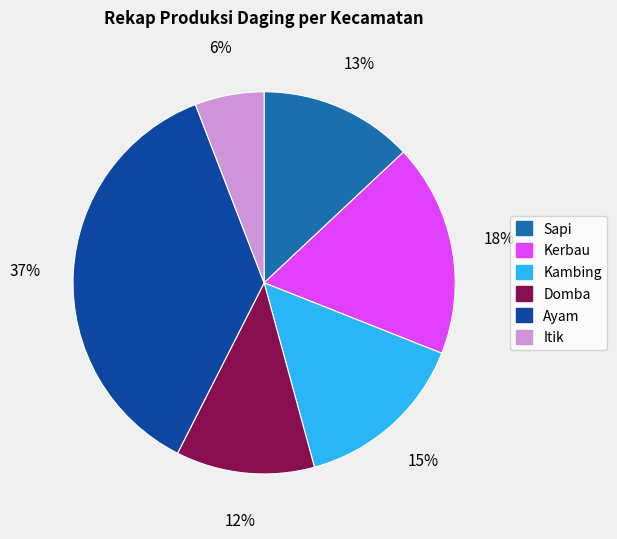

To the nearest percent, what is the combined percentage of Domba and Sapi?

25%